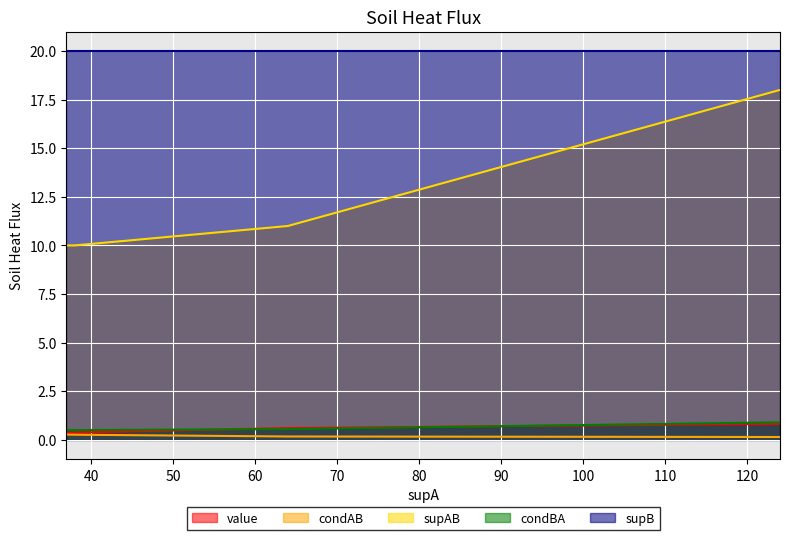

True or false: condAB has more than 0 interior local peaks.

False